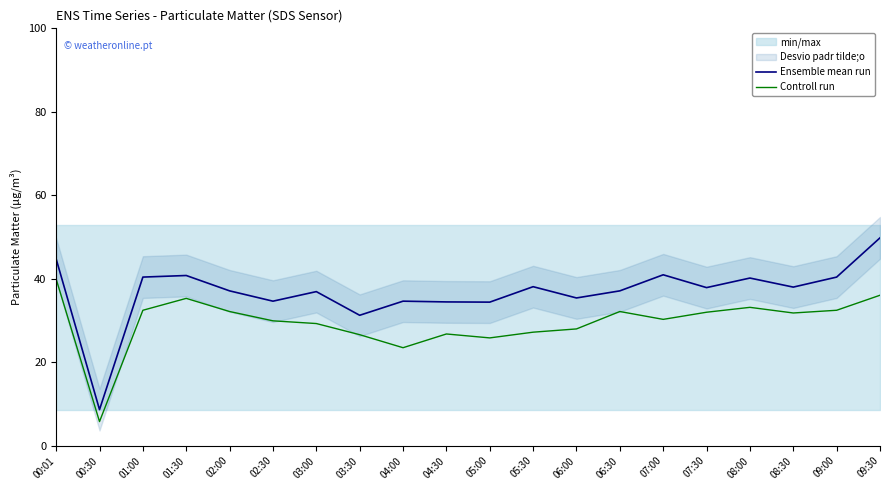

Reading right to left, list all the values displayed in this chart.

Ensemble mean run: 09:30=49.8	09:00=40.4	08:30=38.0	08:00=40.2	07:30=37.9	07:00=41.0	06:30=37.1	06:00=35.4	05:30=38.1	05:00=34.4	04:30=34.5	04:00=34.6	03:30=31.2	03:00=36.9	02:30=34.6	02:00=37.1	01:30=40.8	01:00=40.4	00:30=8.7	00:01=44.8
Controll run: 09:30=36.0	09:00=32.5	08:30=31.8	08:00=33.1	07:30=32.0	07:00=30.3	06:30=32.1	06:00=28.0	05:30=27.2	05:00=25.8	04:30=26.8	04:00=23.5	03:30=26.6	03:00=29.3	02:30=29.9	02:00=32.1	01:30=35.3	01:00=32.5	00:30=5.8	00:01=39.9